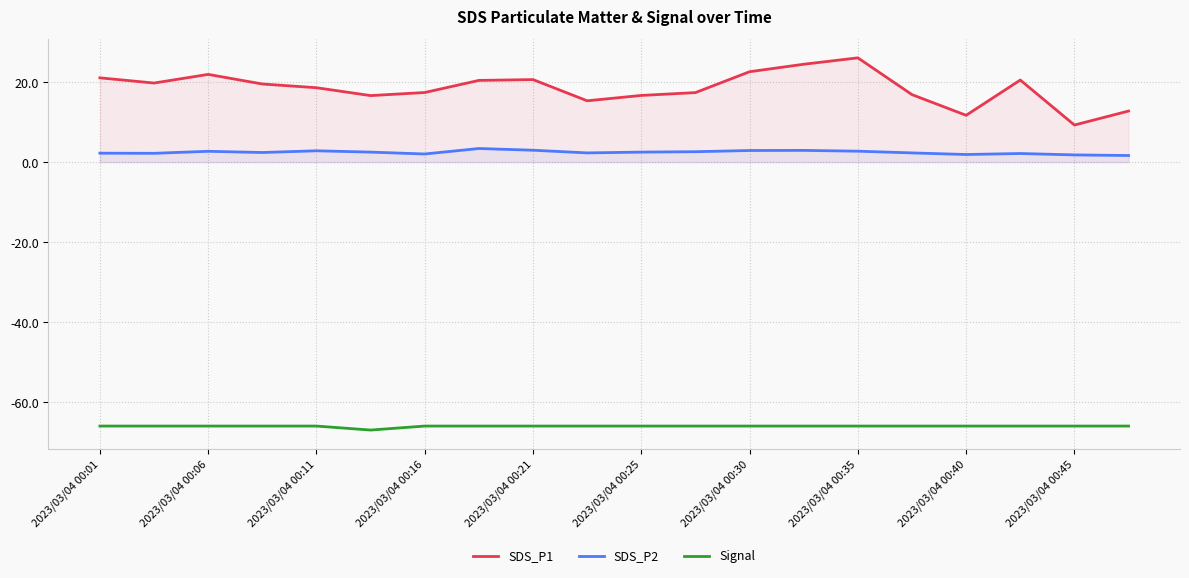

True or false: SDS_P1 has more than 0 points higher than both neighbors.

True